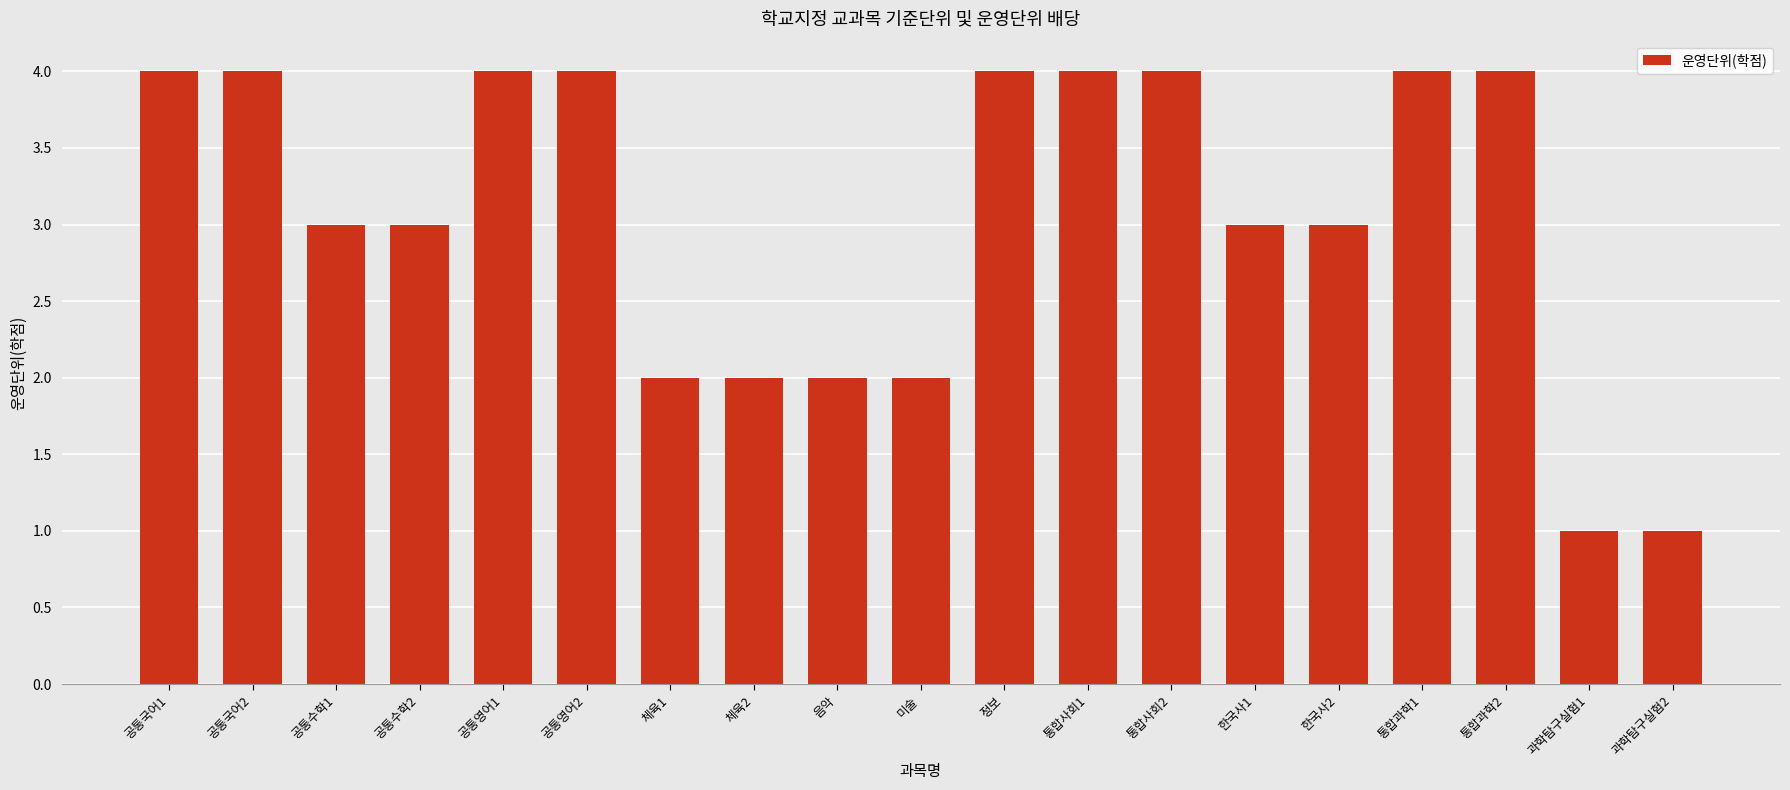

What is the label of the 11th bar from the left?

정보